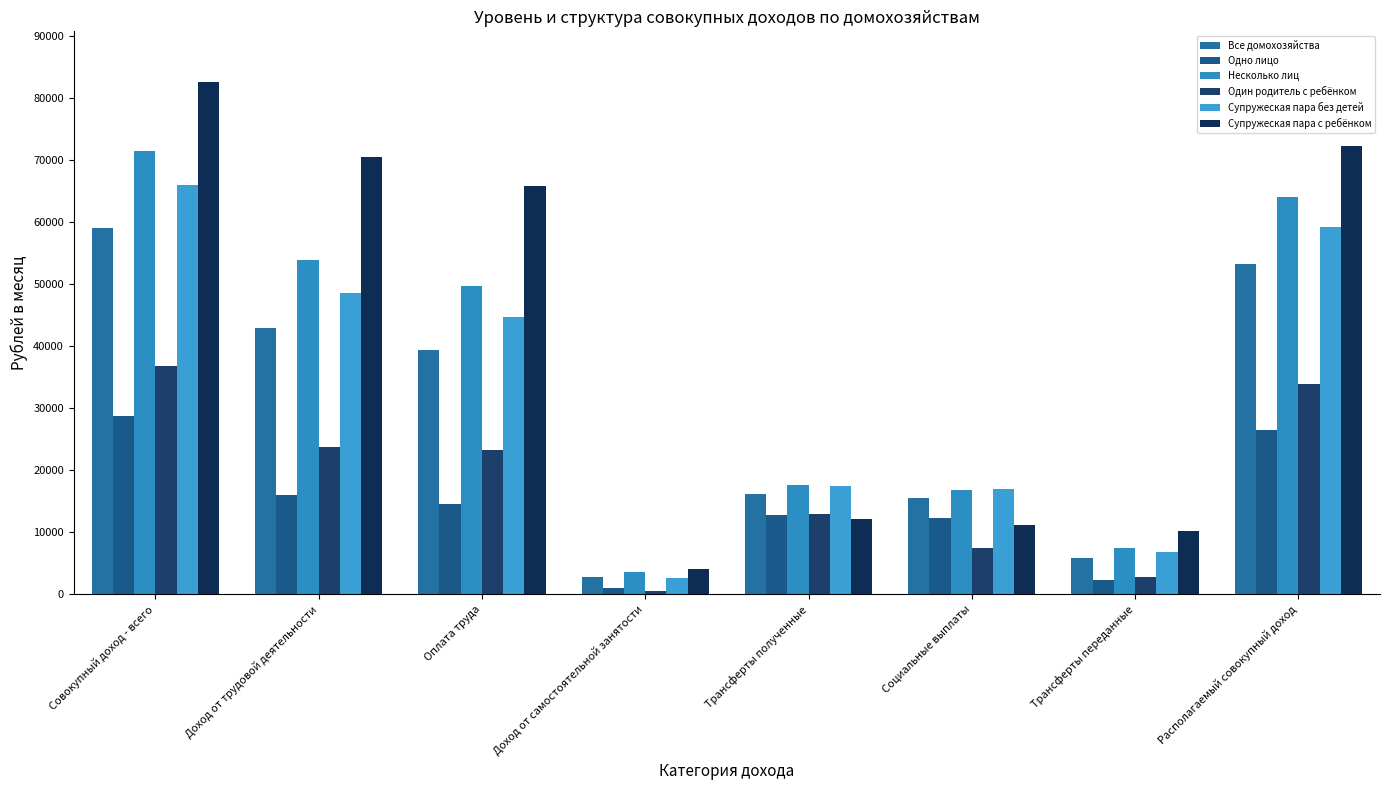

Reading right to left, list all the values displayed in this chart.

Все домохозяйства: 53177.1	5905.8	15490.4	16170.1	2758.8	39454.2	42894.6	59082.9
Одно лицо: 26511.5	2264.3	12335.8	12739.2	938.0	14548.5	16017.7	28775.8
Несколько лиц: 64096.8	7397.0	16782.2	17575.1	3504.5	49653.3	53900.8	71493.8
Один родитель с ребёнком: 33968.2	2777.9	7461.3	13008.1	449.3	23244.0	23738.0	36746.1
Супружеская пара без детей: 59289.1	6721.0	17024.6	17466.1	2539.9	44724.8	48525.4	66010.1
Супружеская пара с ребёнком: 72301.8	10222.2	11194.8	12079.1	4054.2	65757.1	70444.8	82523.9